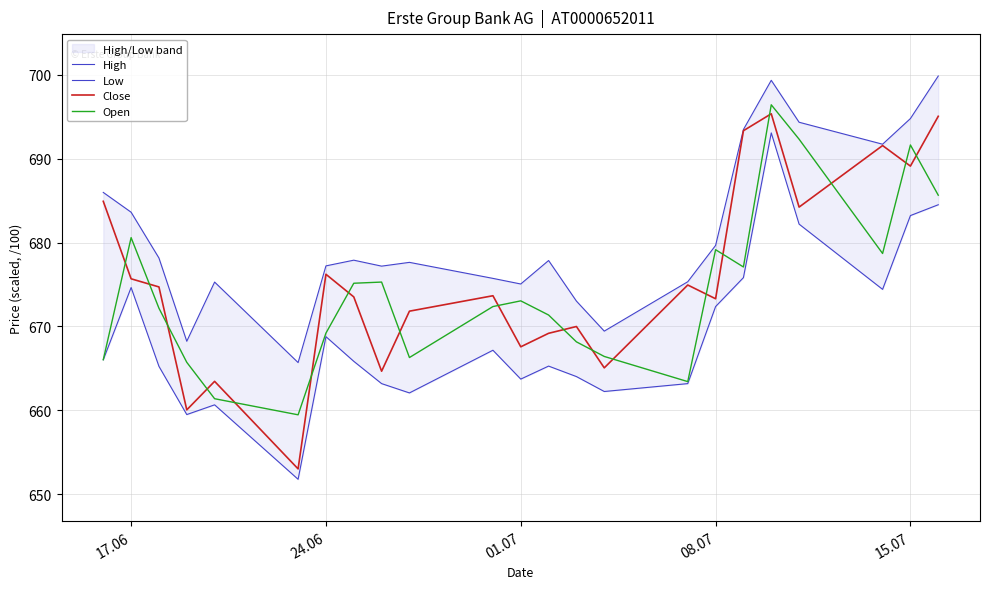

What is the minimum value for Open?

659.5